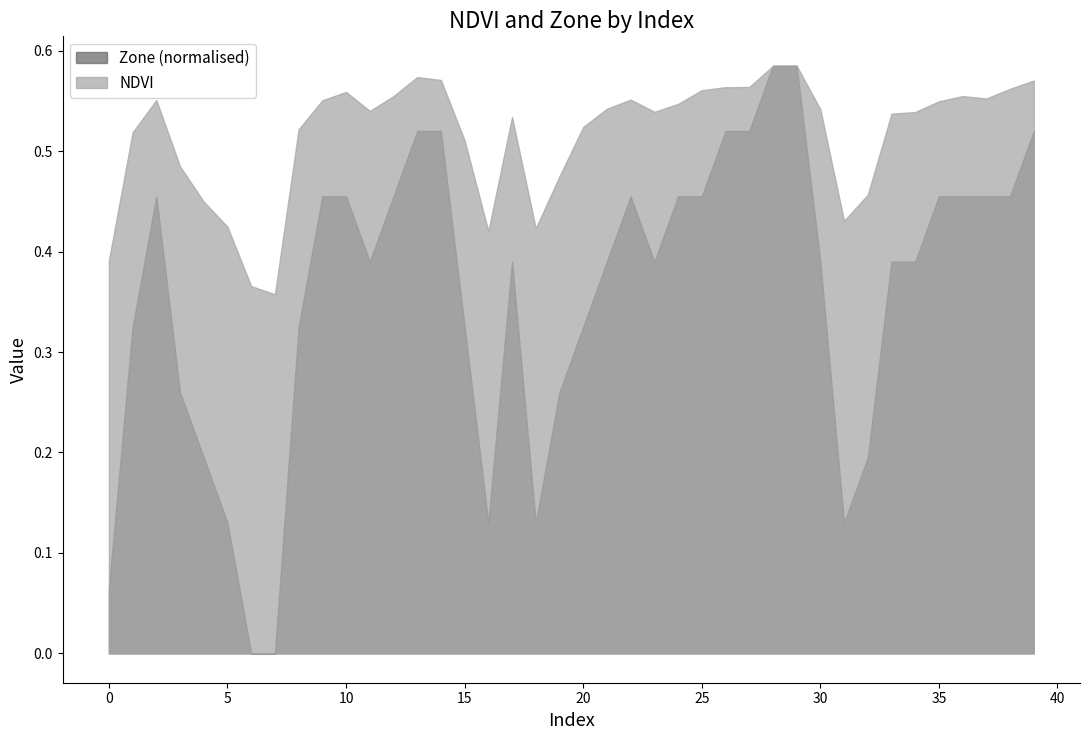

At which label is NDVI closest to 0?

7